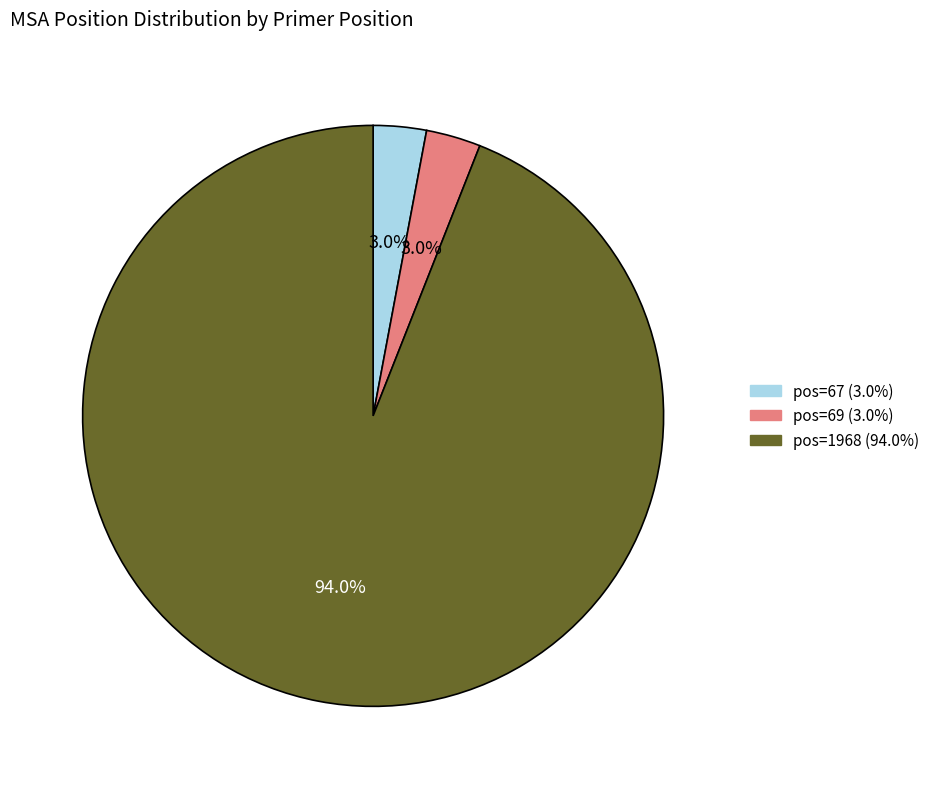

Between pos=69 and pos=1968, which is larger?

pos=1968